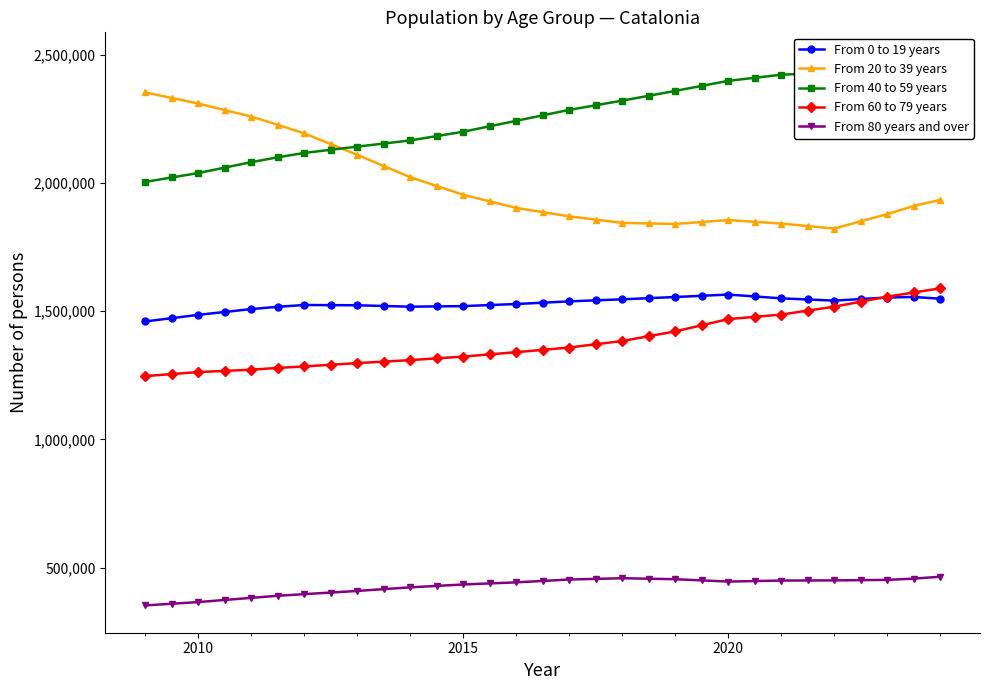

What is the maximum value for From 0 to 19 years?

1564752